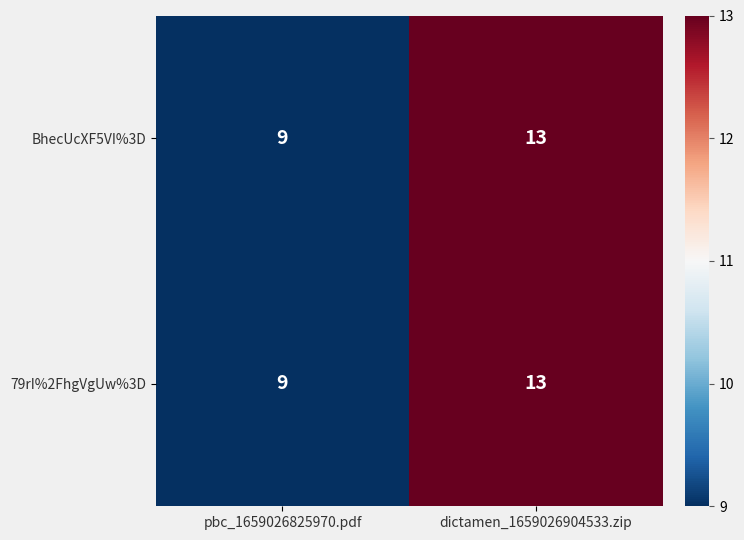

How many distinct data groups are displayed?

2